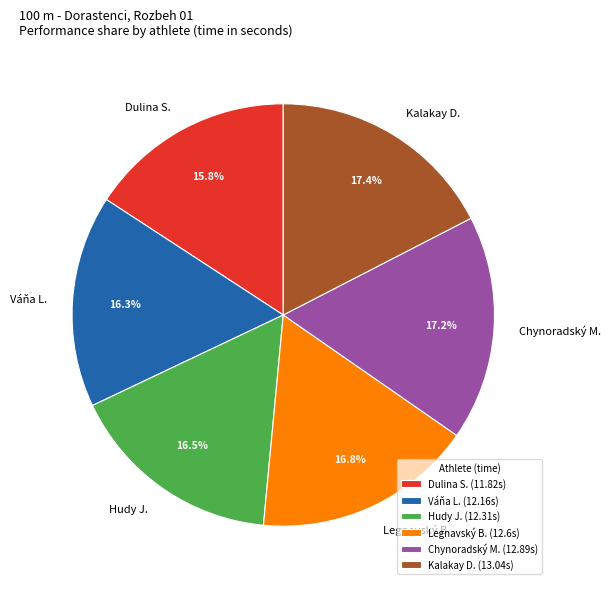

Between Dulina S. and Legnavský B., which is larger?

Legnavský B.